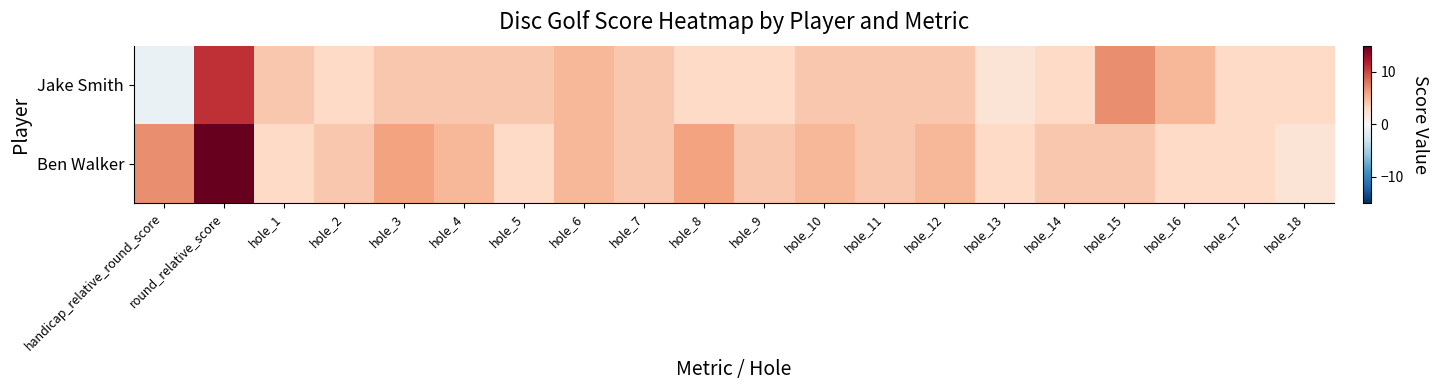

What is the total value across all series at hole_17?

6